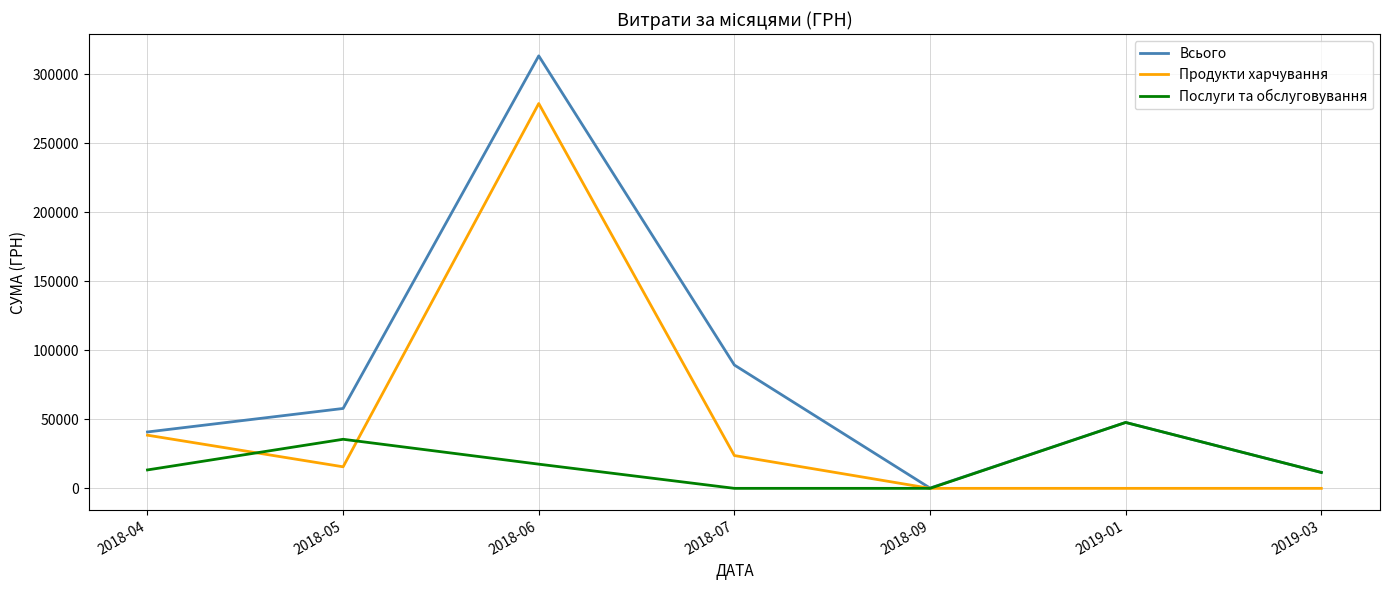

What is the difference between the maximum and minimum values in the Послуги та обслуговування series?

47718.6